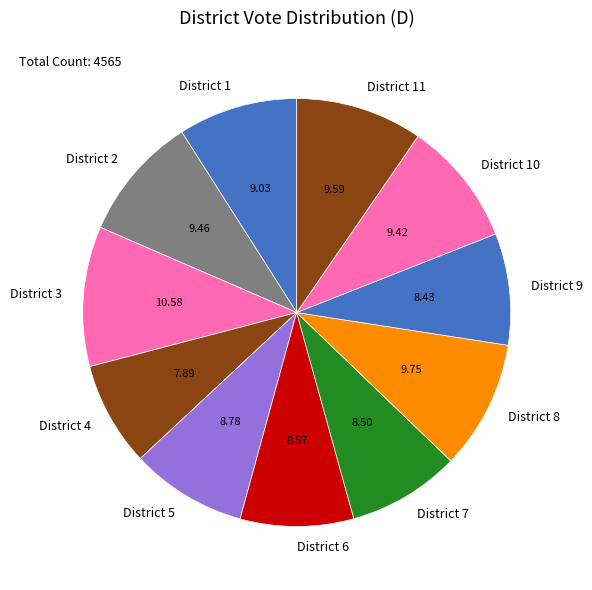

What is the ratio of the value at District 8 to the value at District 4?

1.2